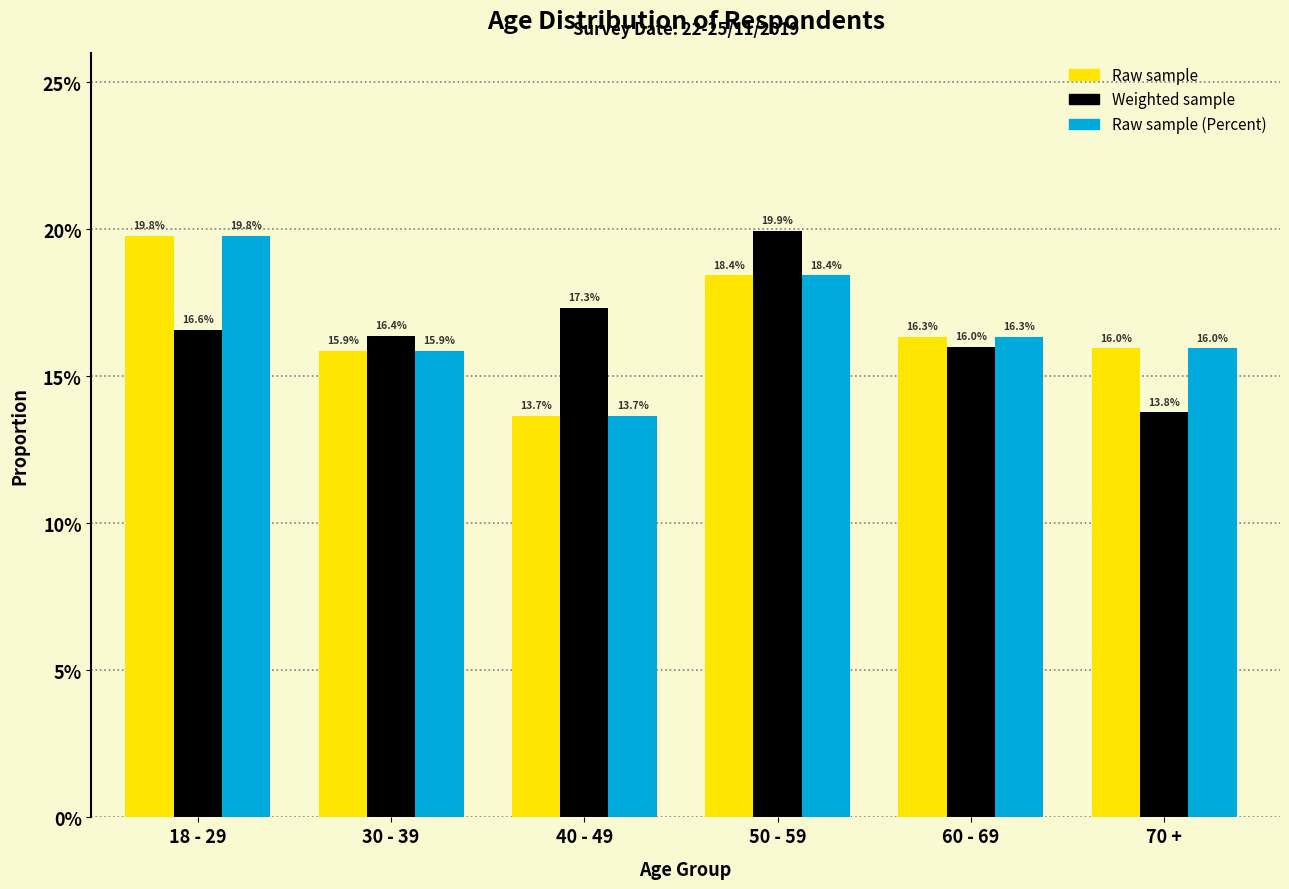

Are the bars grouped side by side (vs. stacked)?

Yes